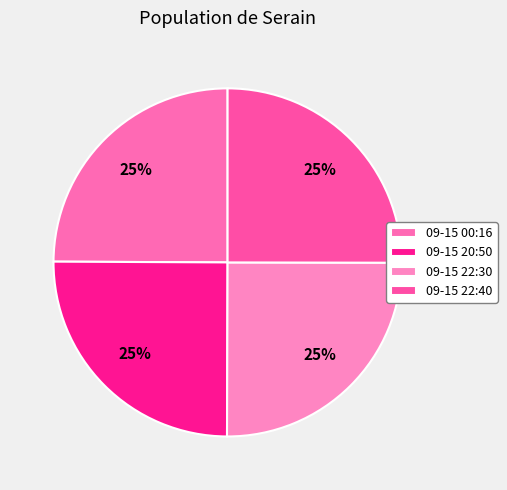

How many slices are in this pie chart?

4